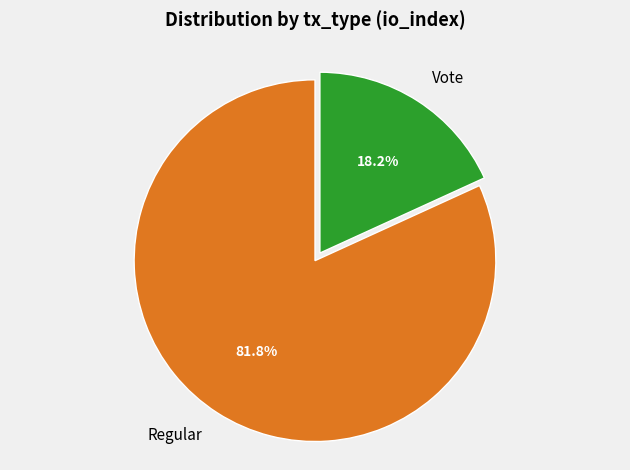

Is it true that Vote is 18% of the pie?

True